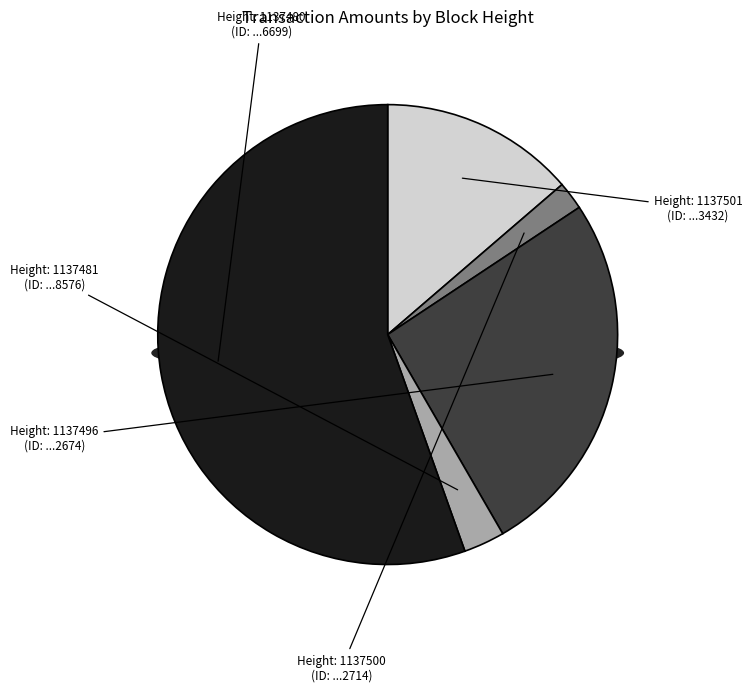

Which slice is the smallest?

1137500